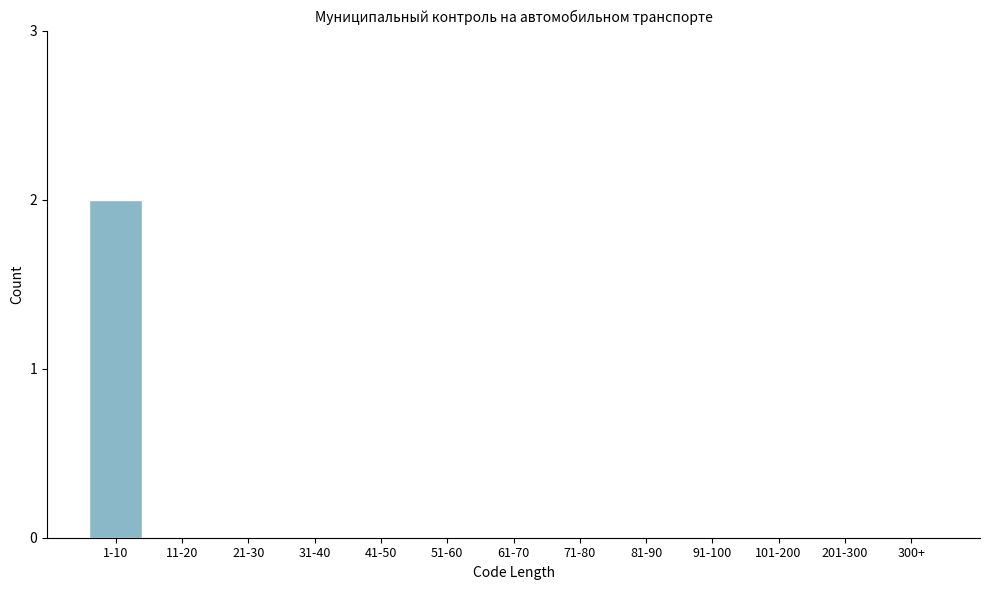

Reading left to right, transcribe all the data shown in this chart.

1-10=2	11-20=0	21-30=0	31-40=0	41-50=0	51-60=0	61-70=0	71-80=0	81-90=0	91-100=0	101-200=0	201-300=0	300+=0